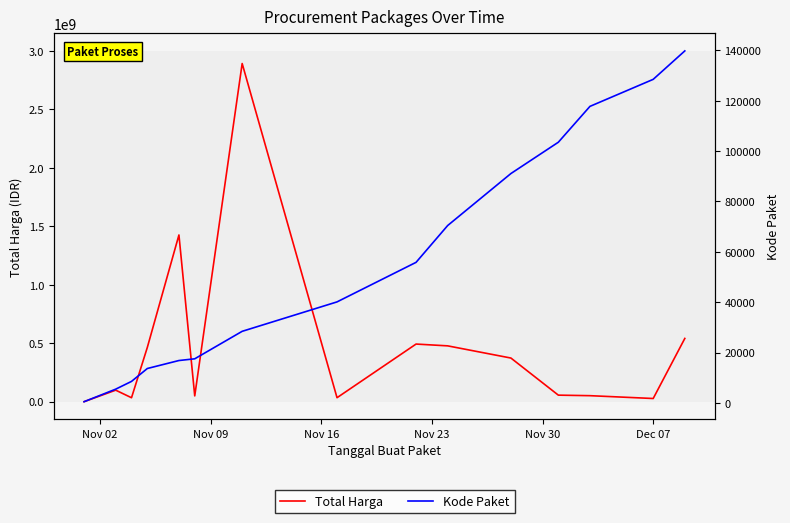

Is the value of Kode Paket at 6 greater than the value of Total Harga at 14?

No